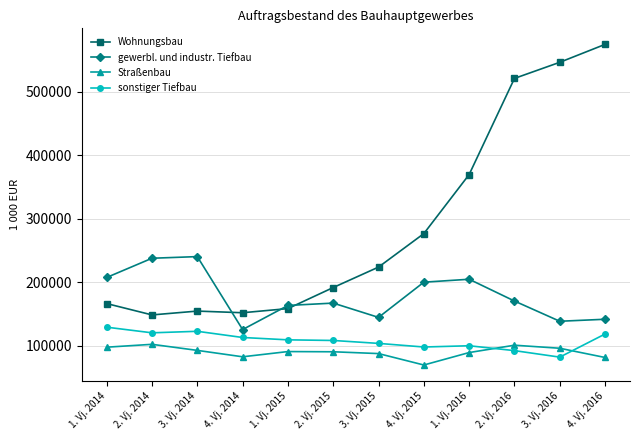

At which label does Straßenbau first exceed 90646?

1. Vj. 2014